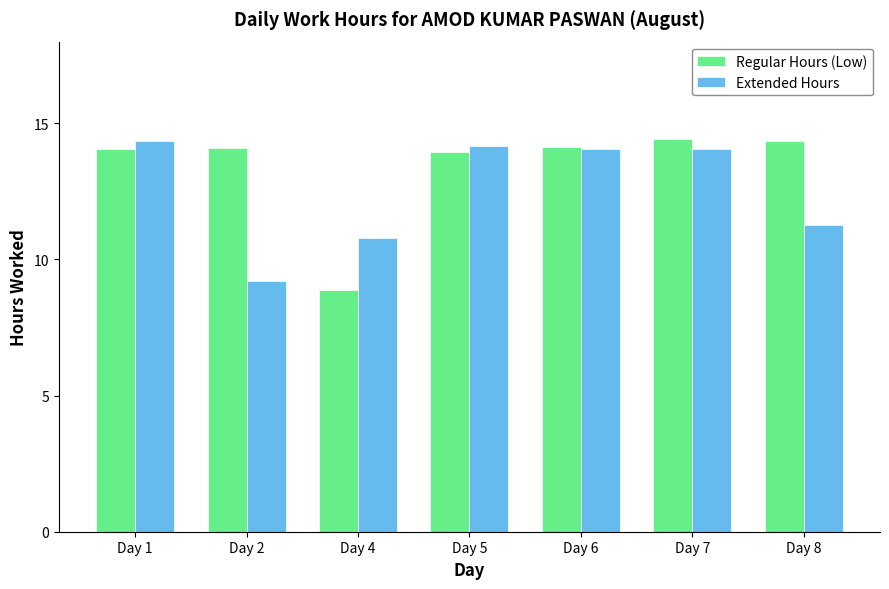

The value of Extended Hours at Day 5 is 25.2. True or false?

False